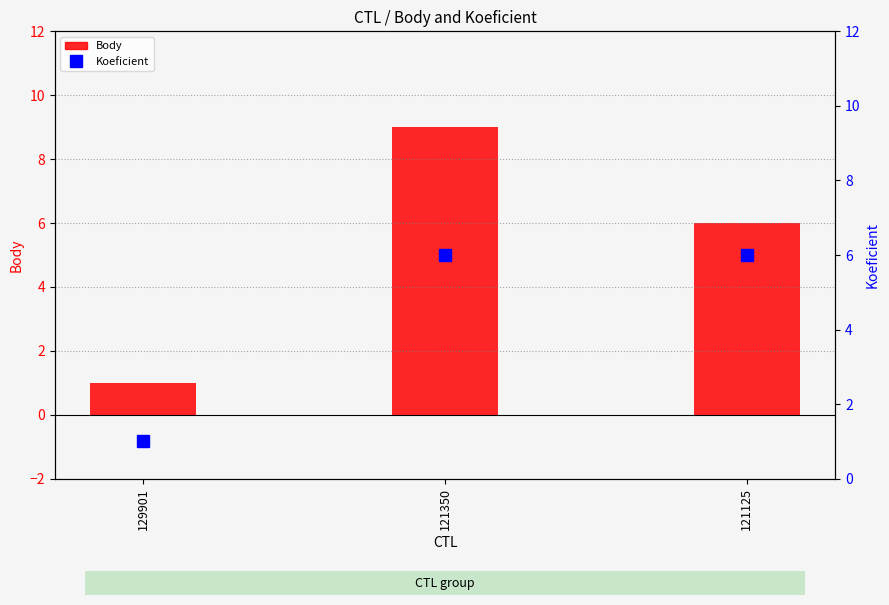

Between 129901 and 121125, which series saw the biggest shift?

Body